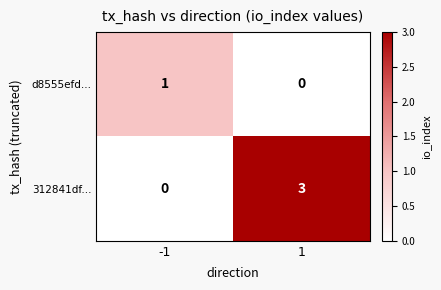

Rank the series at -1 from lowest to highest value.

312841df..., d8555efd...